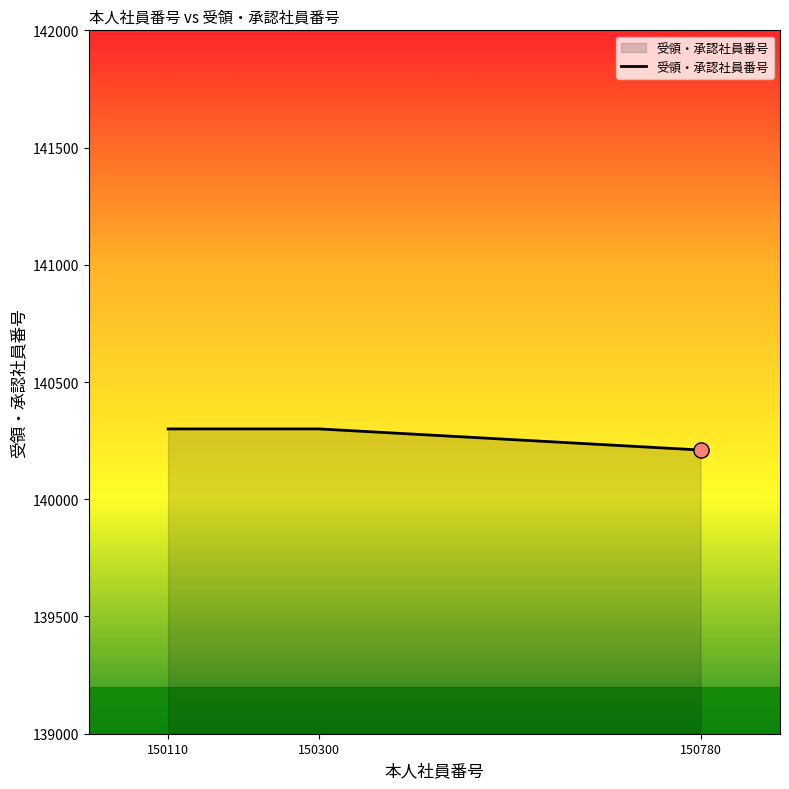

Approximately how many times larger is the value at 150110 compared to 150780?

1.0